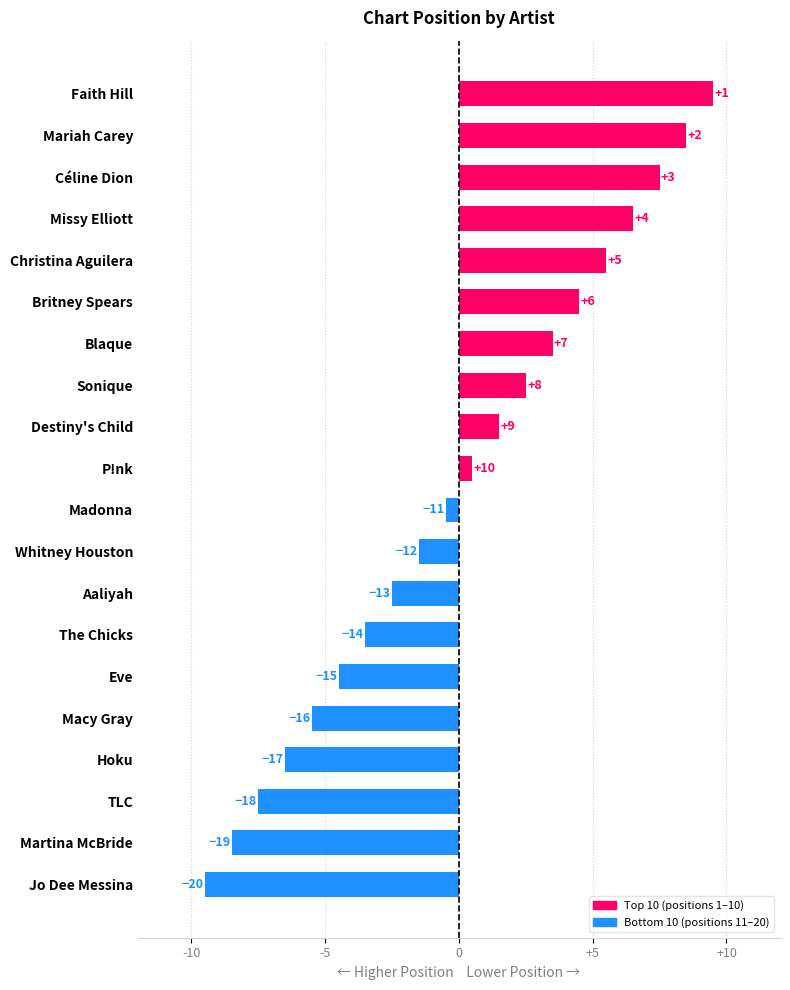

How many bars are there in total?

20